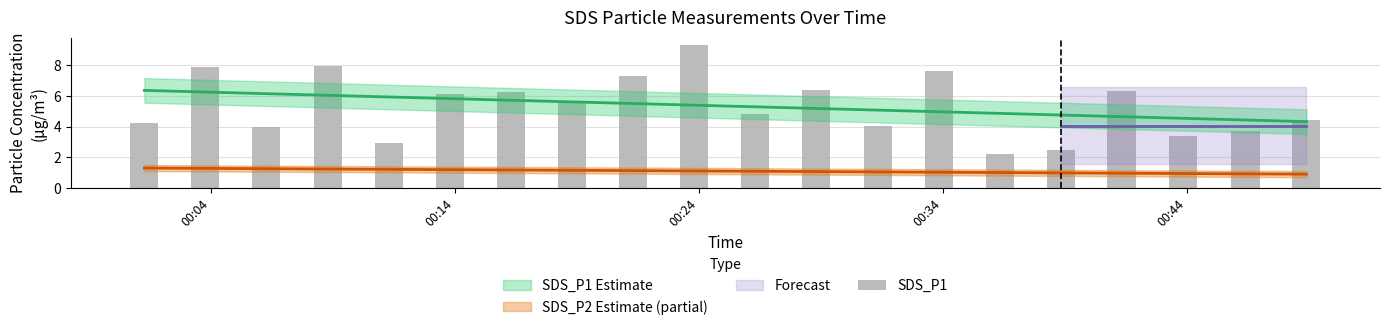

What is the maximum value shown in the chart?

9.3